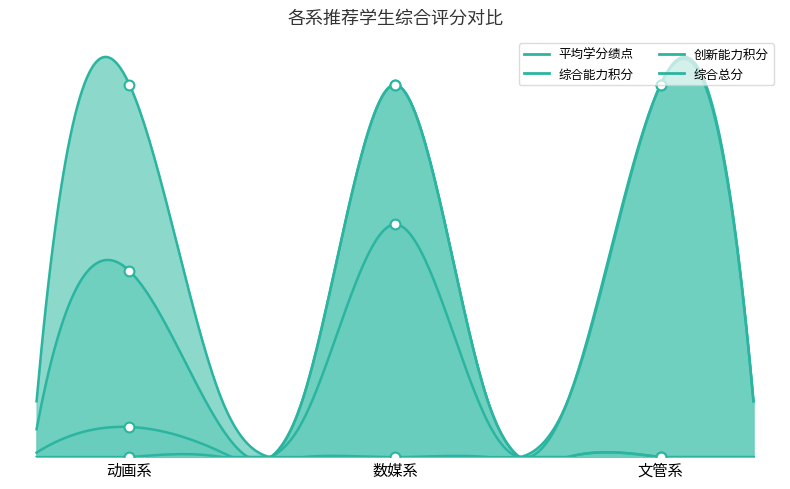

Which series has the largest total across all categories?

综合总分